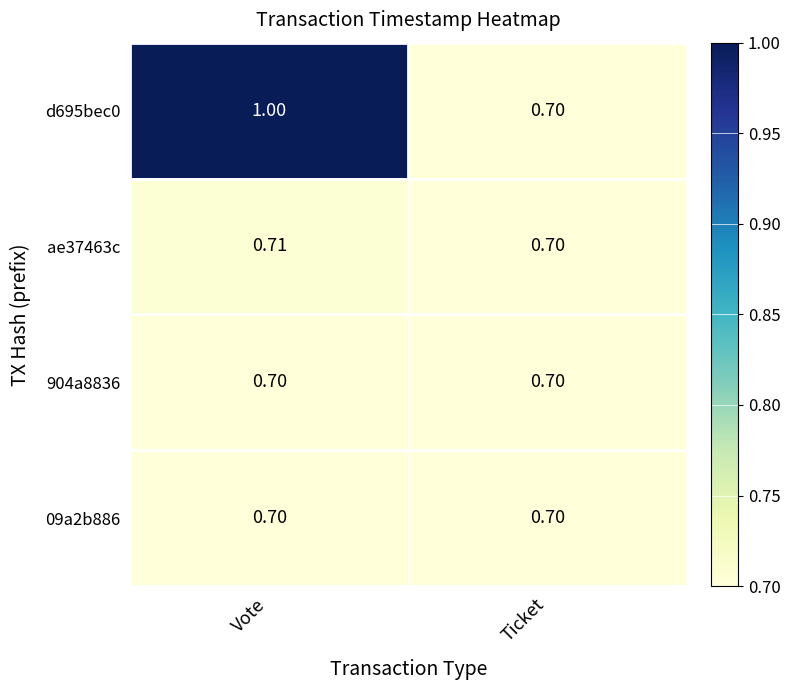

Which series has the largest total across all categories?

d695bec0